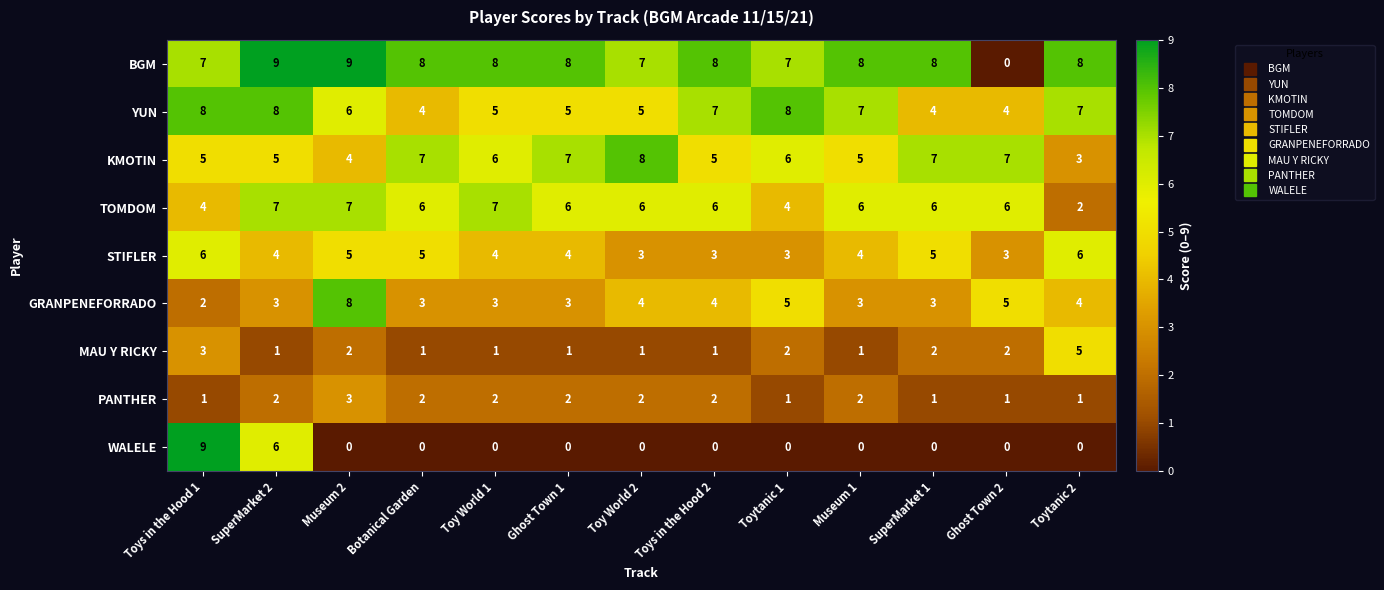

What is the maximum value for WALELE?

9